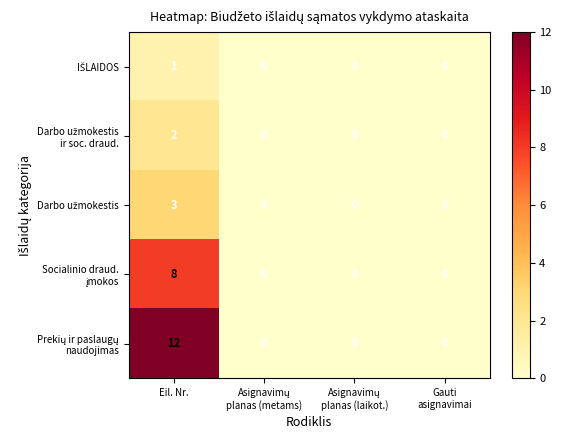

What is the spread (max minus min) of values at Eil. Nr.?

11